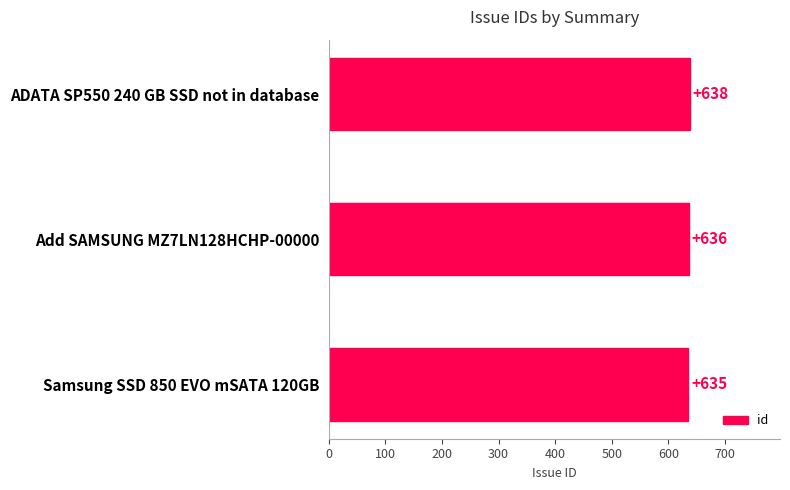

List the labels in order of value, largest first.

ADATA SP550 240 GB SSD not in database, Add SAMSUNG MZ7LN128HCHP-00000, Samsung SSD 850 EVO mSATA 120GB